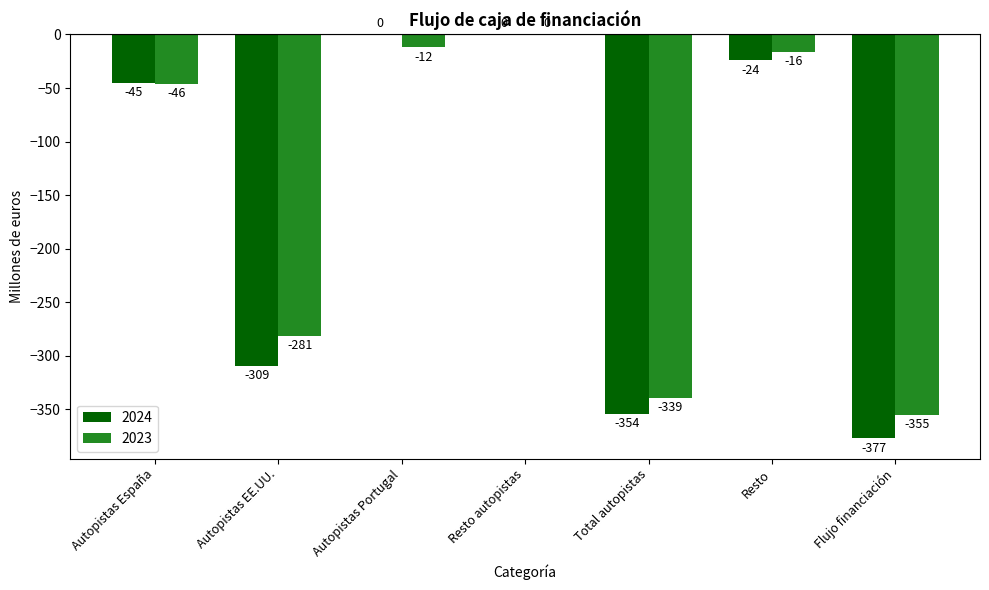

What is the sum of all 2024 values?

-1109